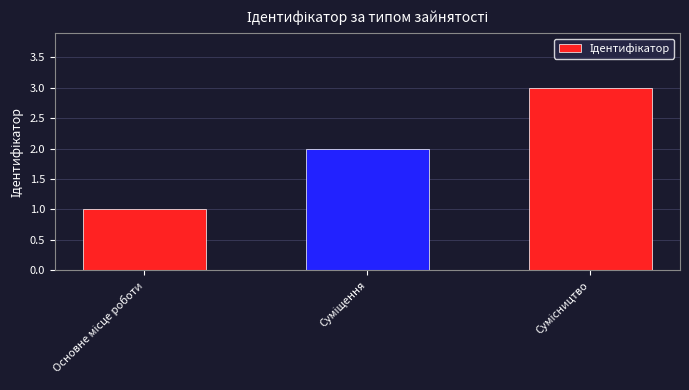

What is the maximum value shown in the chart?

3